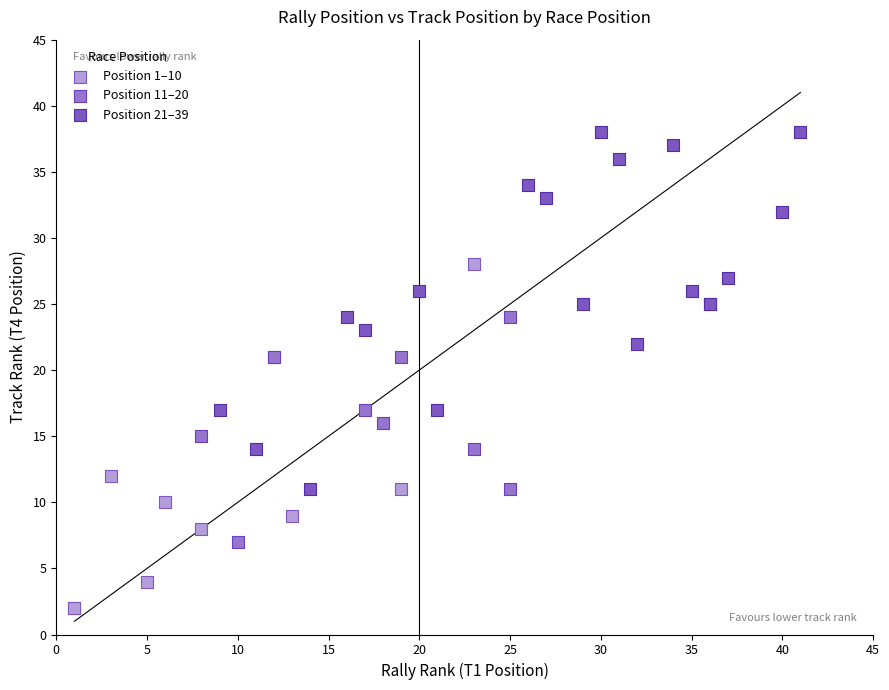

Which series reaches the maximum Y coordinate?

Position 21–39